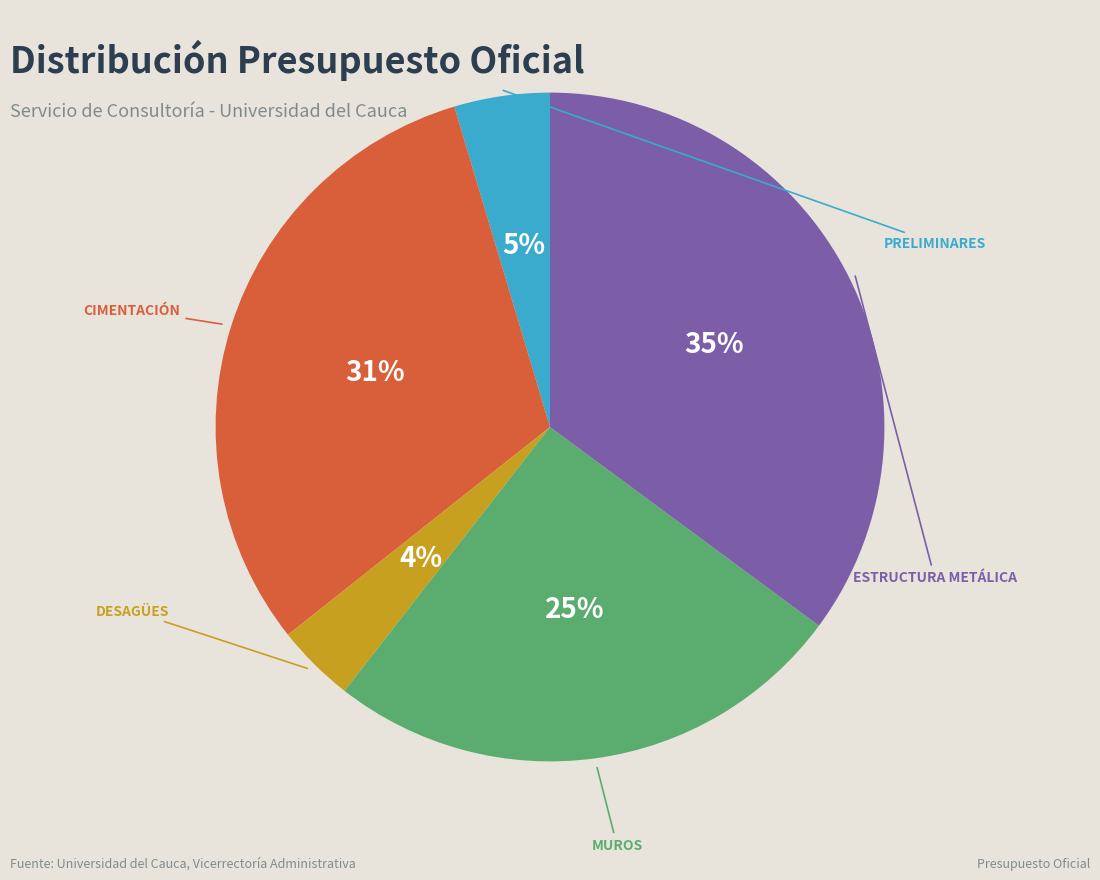

To the nearest percent, what percentage of the pie is CIMENTACIÓN?

31%